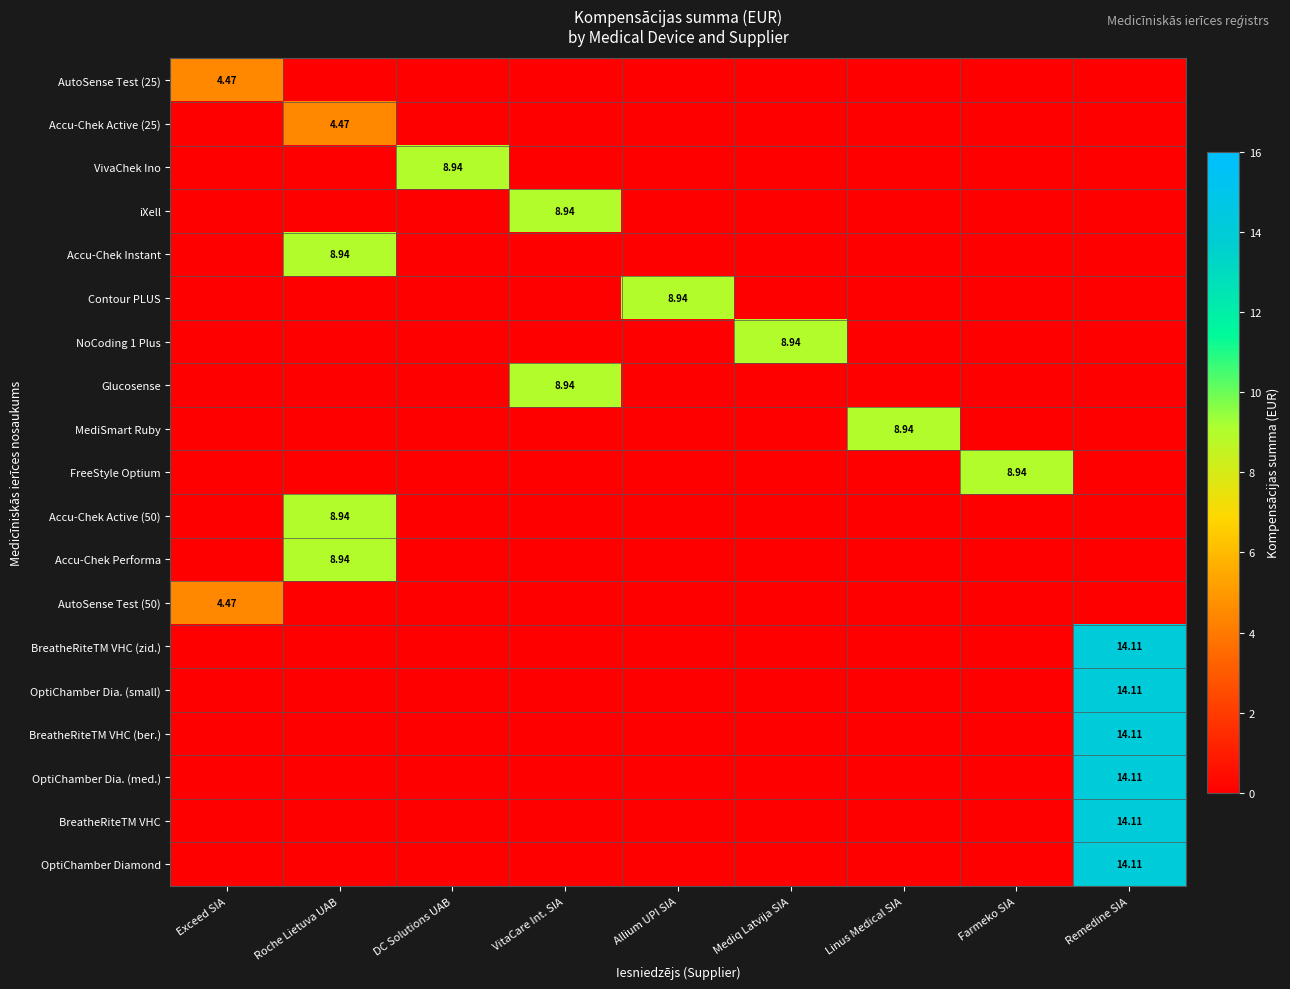

What is the difference between the highest and lowest values at Linus Medical SIA?

8.9